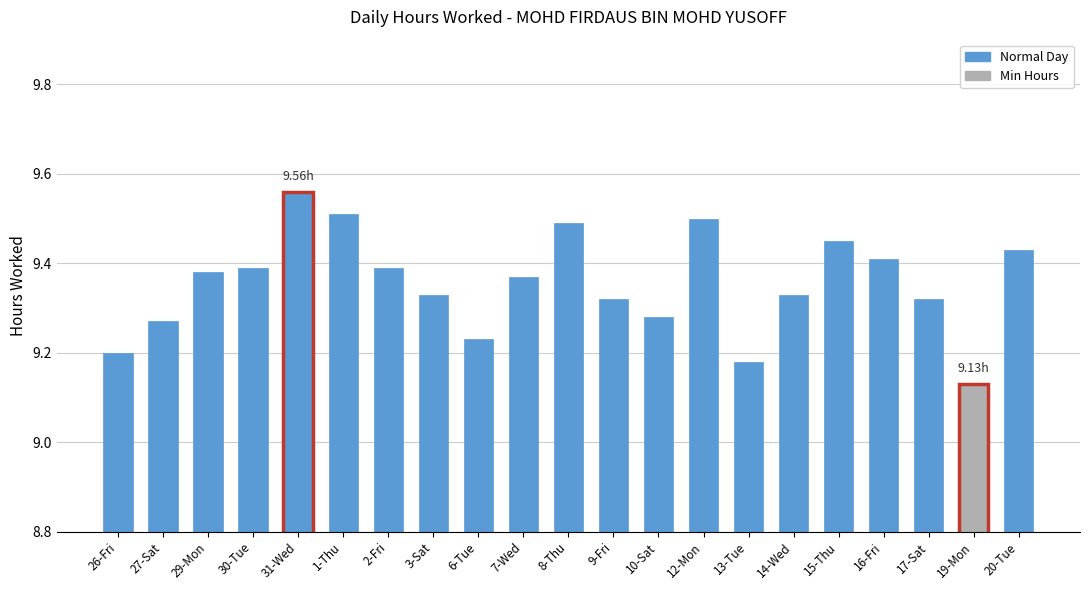

Between 26-Fri and 27-Sat, which is larger?

27-Sat